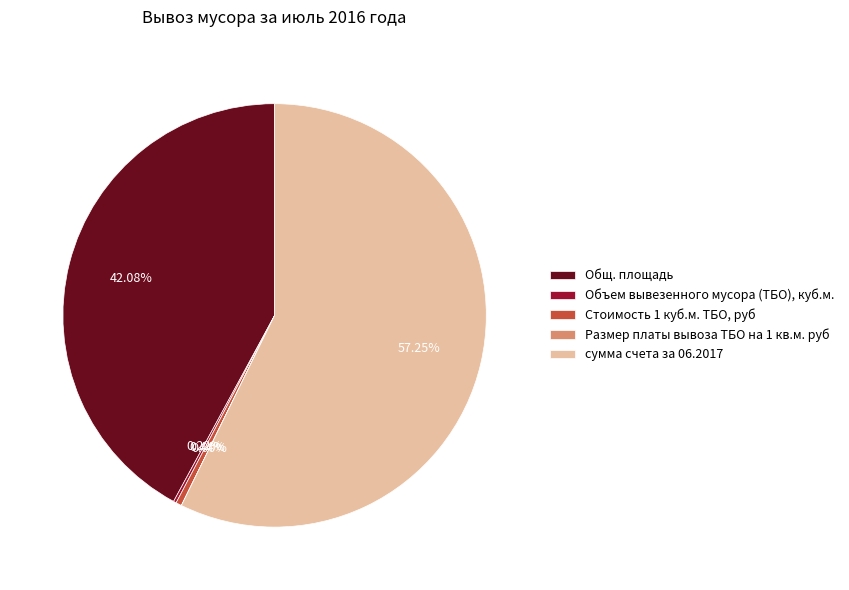

Between сумма счета за 06.2017 and Общ. площадь, which is larger?

сумма счета за 06.2017